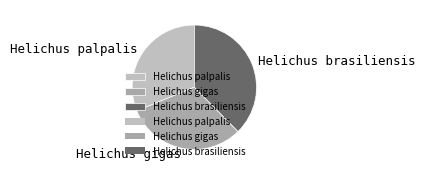

Which slice is the largest?

Helichus brasiliensis